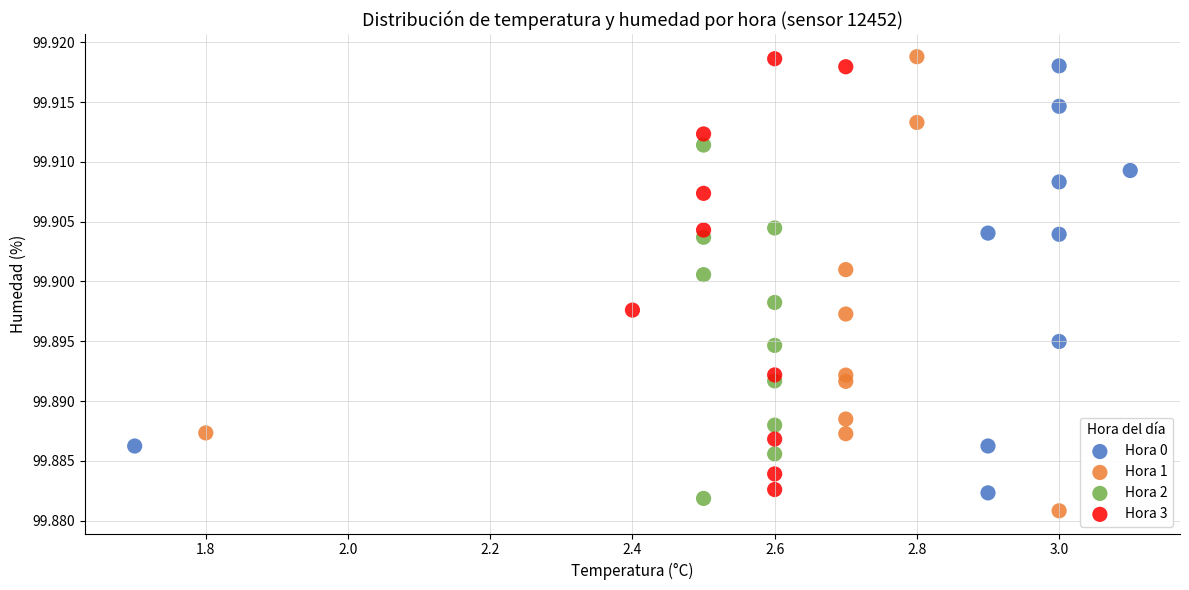

Which series has the widest spread of Y values?

Hora 1